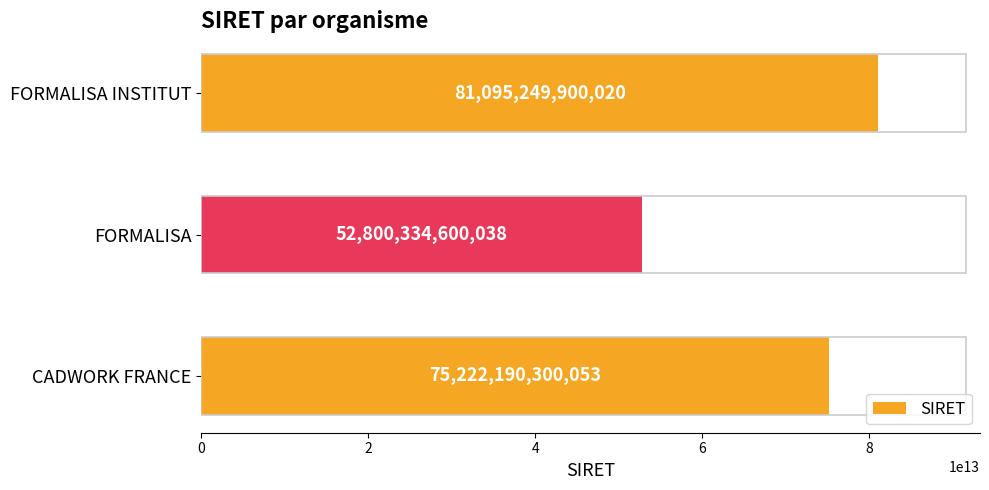

List the labels in order of value, smallest first.

FORMALISA, CADWORK FRANCE, FORMALISA INSTITUT